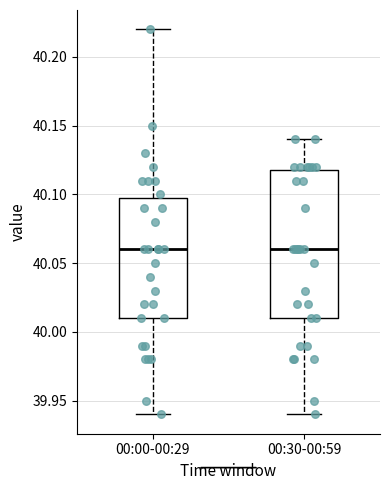

Where does the median line of the box for 00:00-00:29 sit on the y-axis? The values are not printed on the chart, so give them approximately, as read against the axis.

40.06